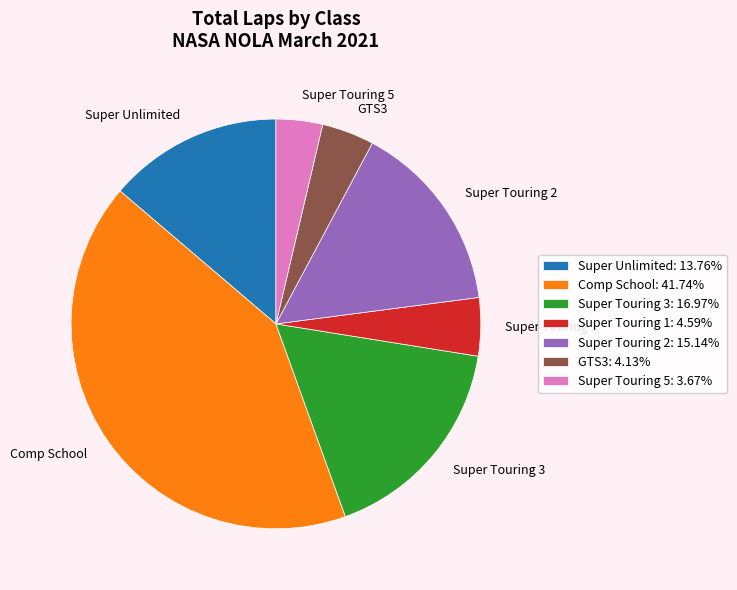

Approximately how many times larger is the value at Super Touring 3 compared to Comp School?

0.4